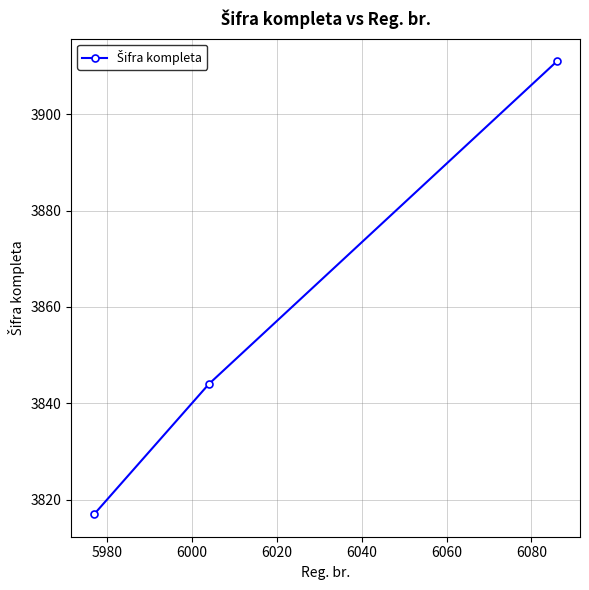

What is the value of the 3rd point from the left?

3911